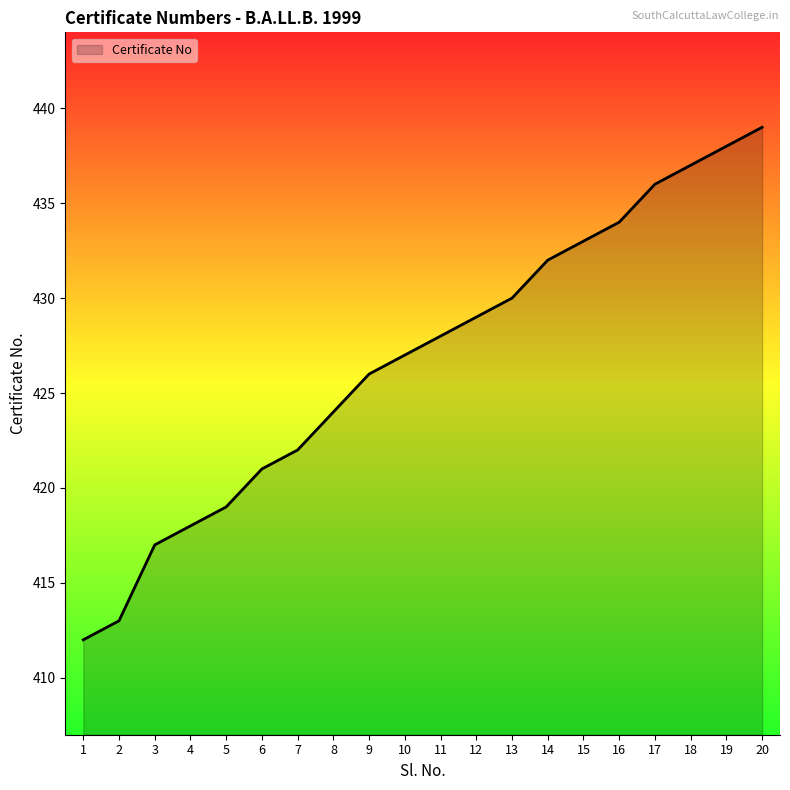

Which has a higher value, 10 or 4?

10